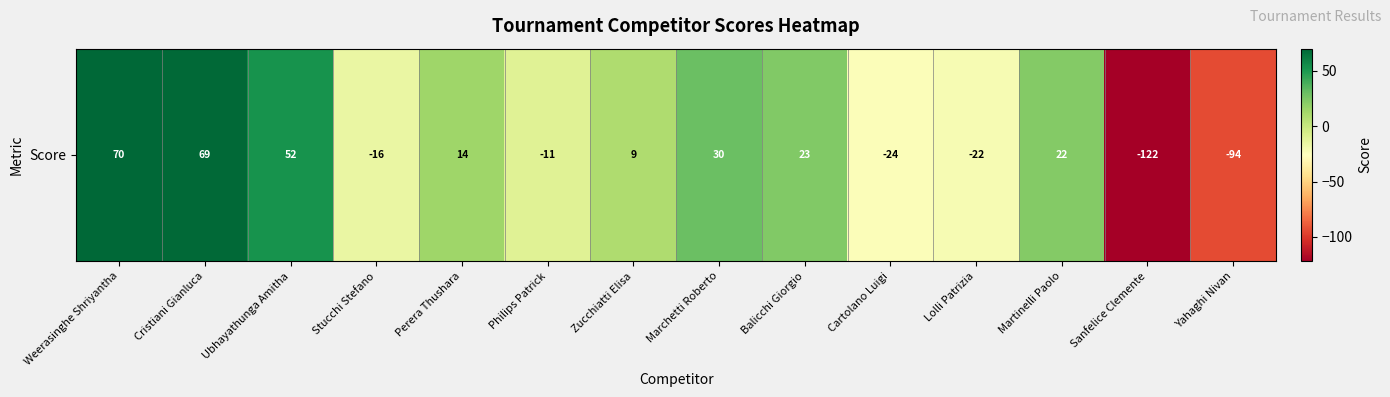

Count the number of data series in this chart.

1